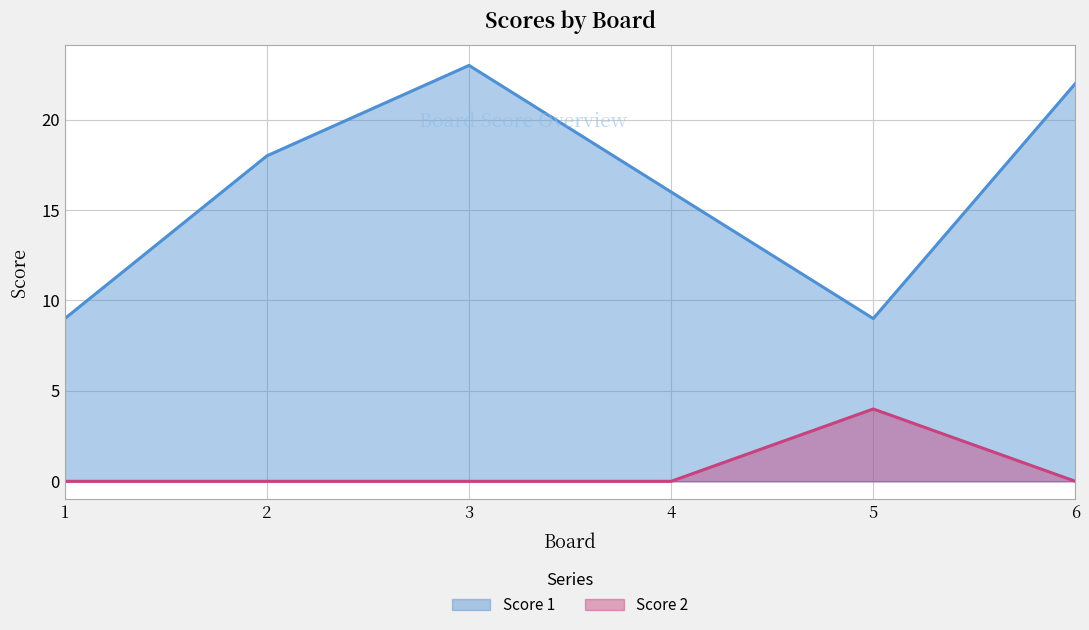

Count the number of categories in the chart.

6